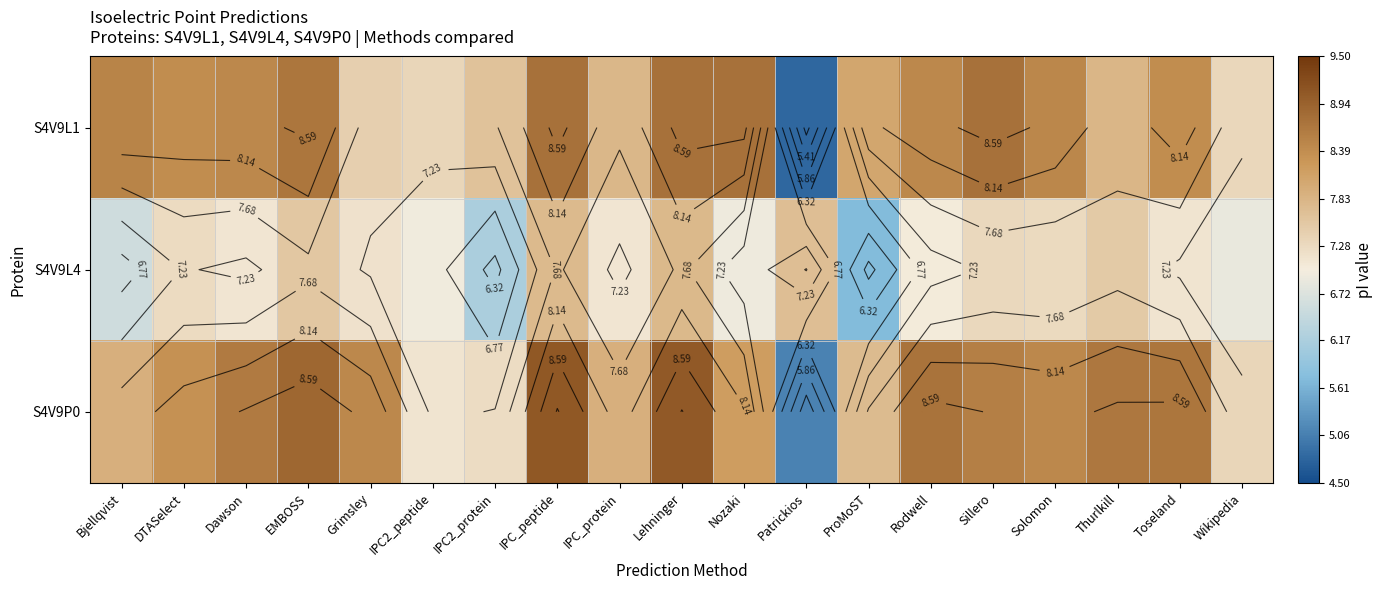

How many values in the S4V9P0 series exceed 8?

12